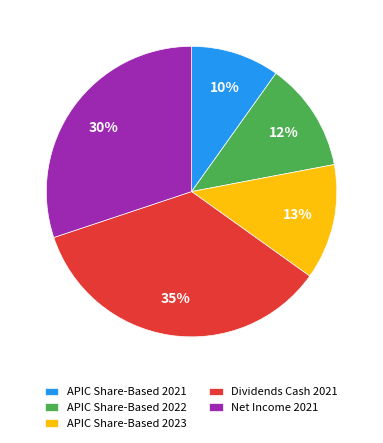

Between APIC Share-Based 2023 and APIC Share-Based 2021, which is larger?

APIC Share-Based 2023